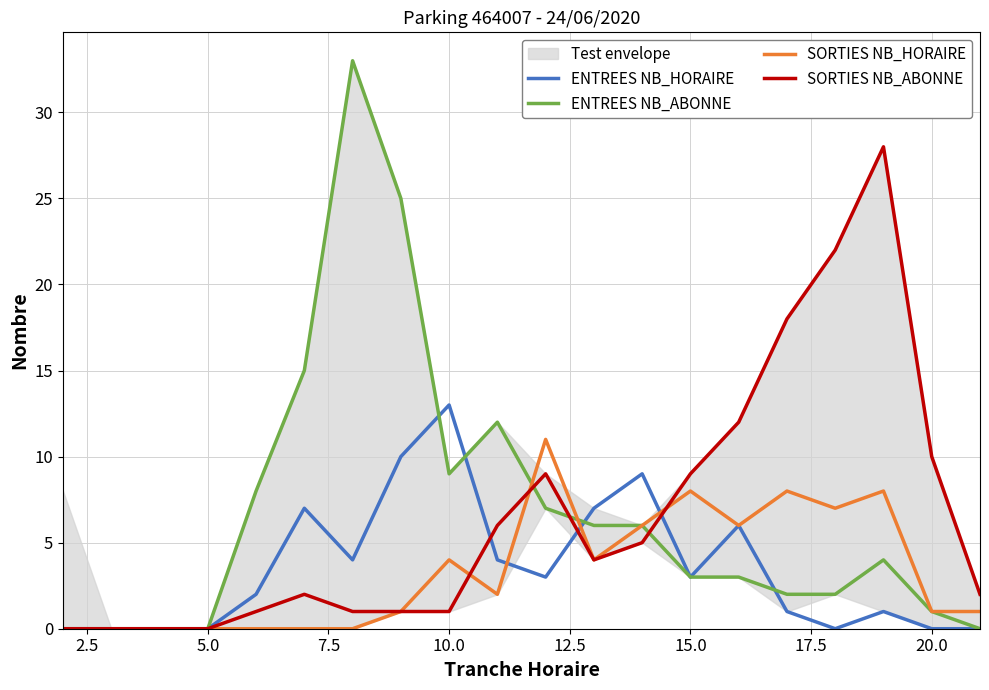

What is the maximum value shown in the chart?

33